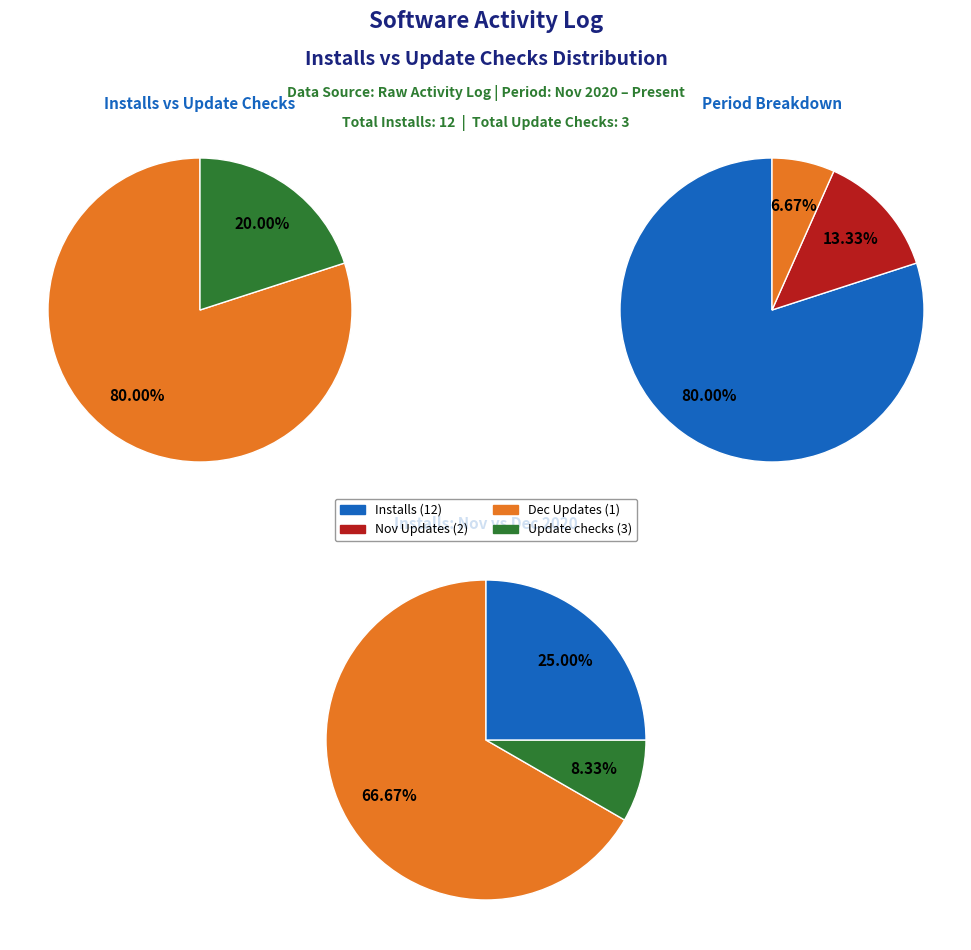

What is the difference between the highest and lowest values at 0?

9